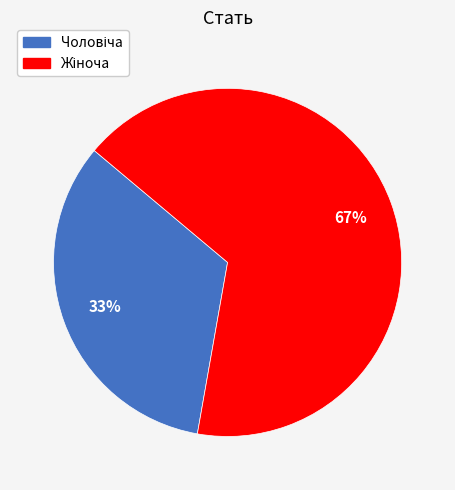

To the nearest percent, what is the average slice percentage?

50%